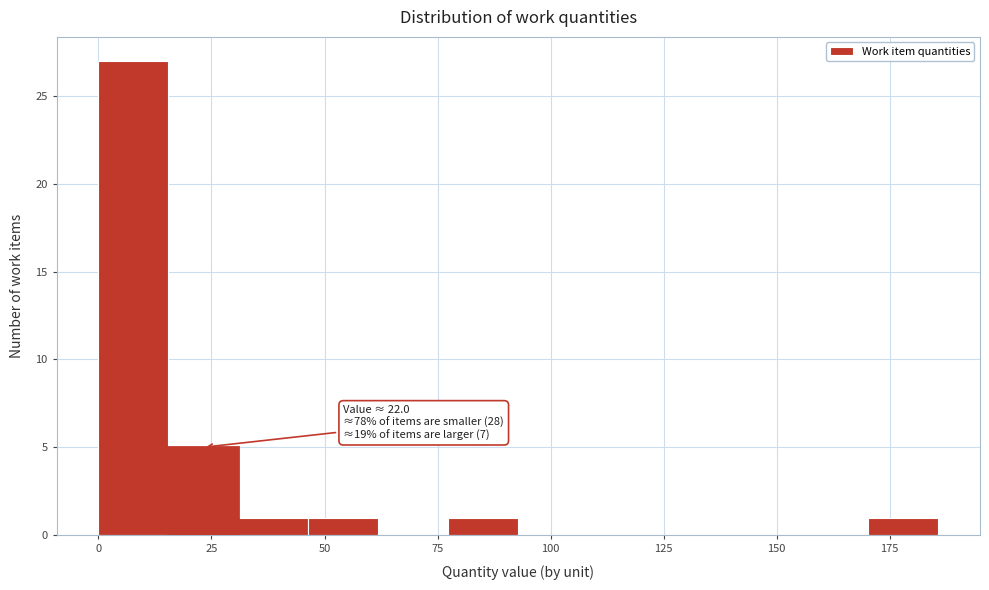

Read against the x-axis, roughly where is the centre of the tallest bar?

10